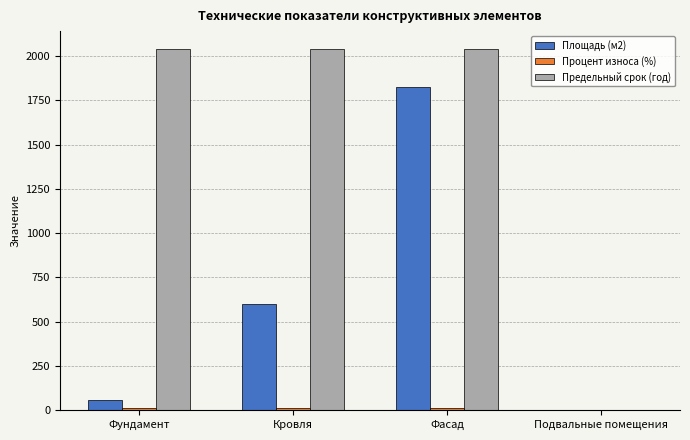

What is the greatest value displayed?

2040